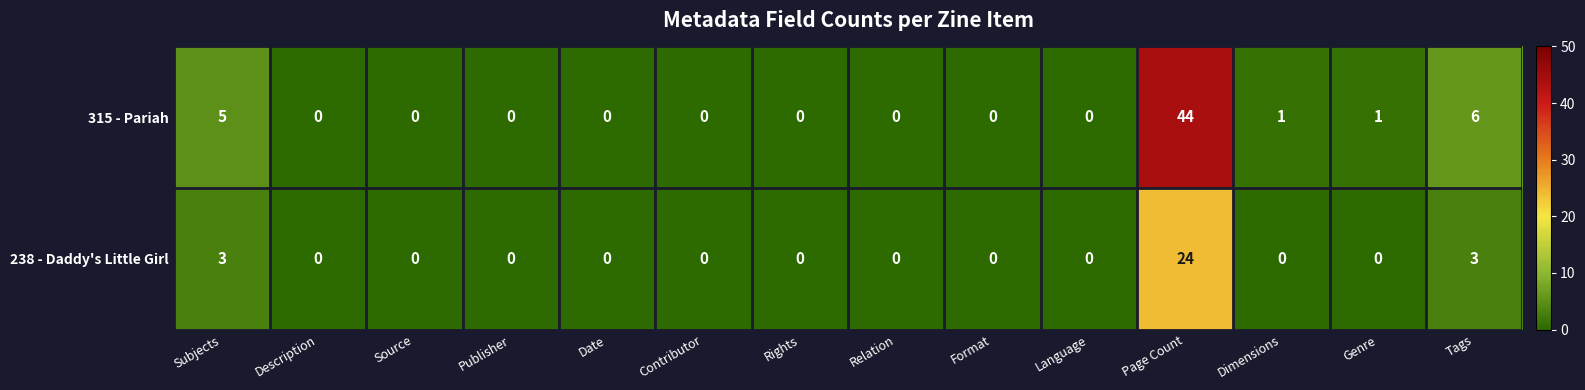

Count the number of data series in this chart.

2